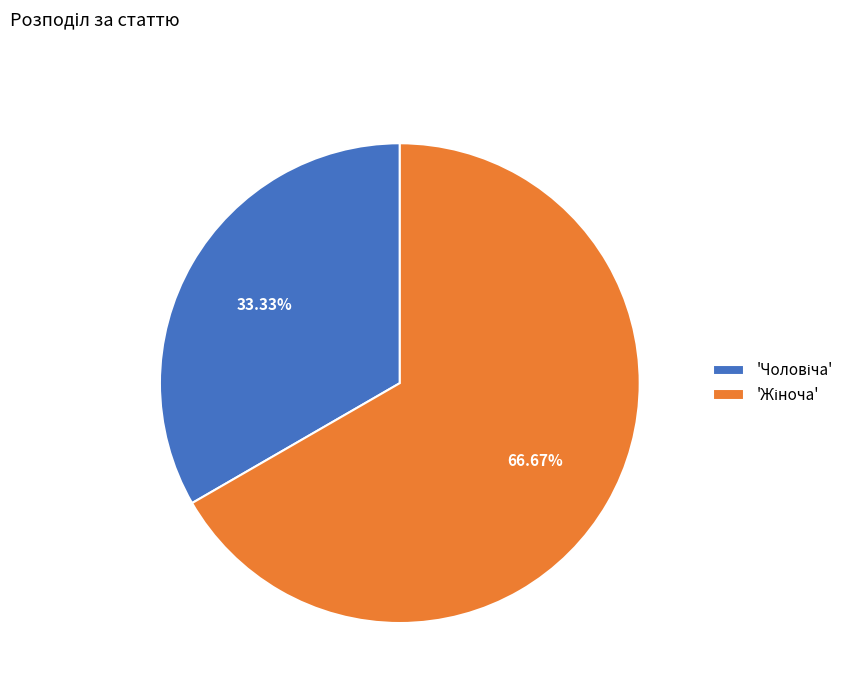

How many segments does this pie chart have?

2